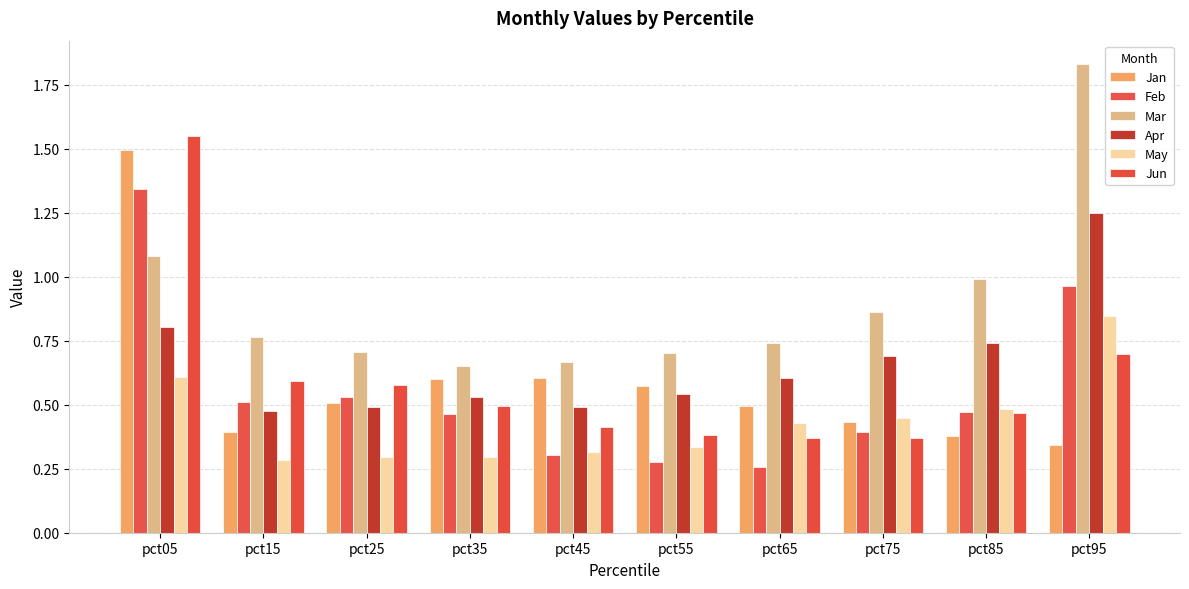

What are all the series names shown in the legend?

Jan, Feb, Mar, Apr, May, Jun